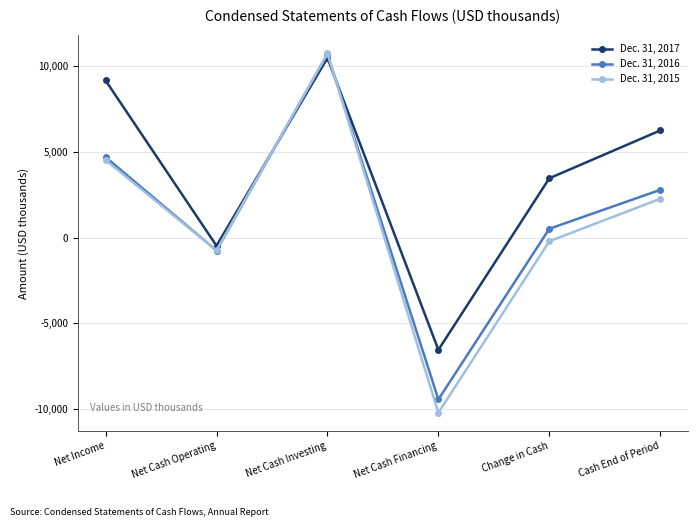

Where is the first local minimum for Dec. 31, 2017?

Net Cash Operating